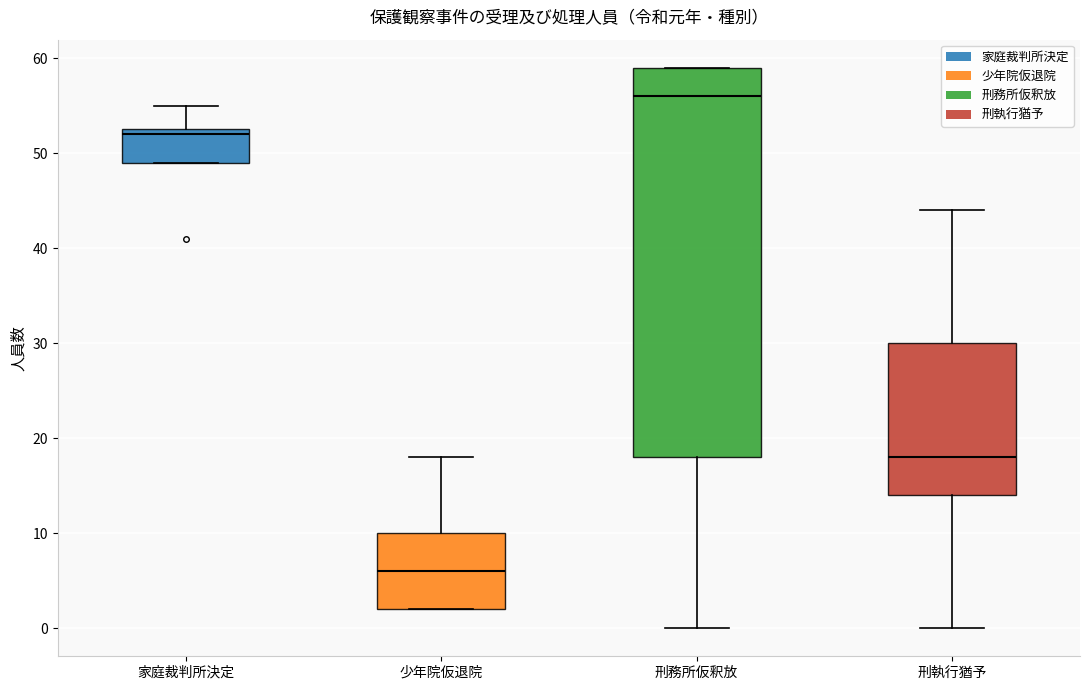

Which box is the tallest, from its lower edge to its upper edge?

刑務所仮釈放